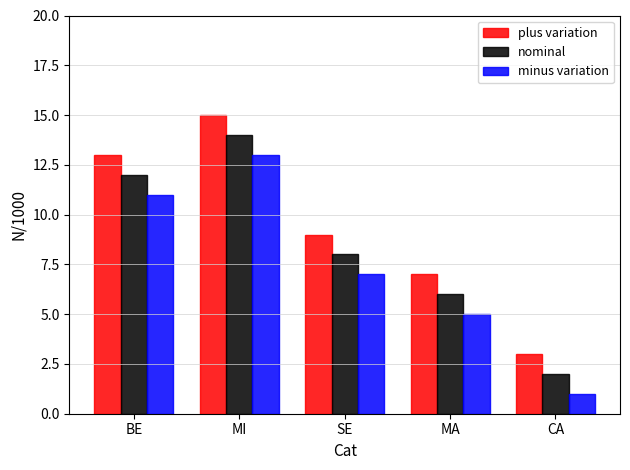

How many bars are there in each group?

3